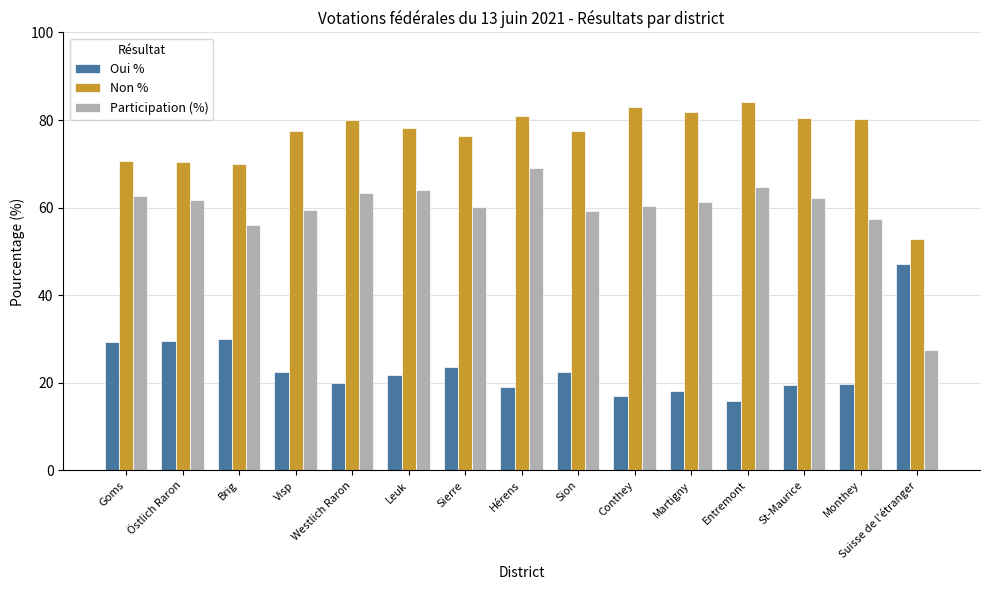

At how many categories does at least one series exceed 39?

15